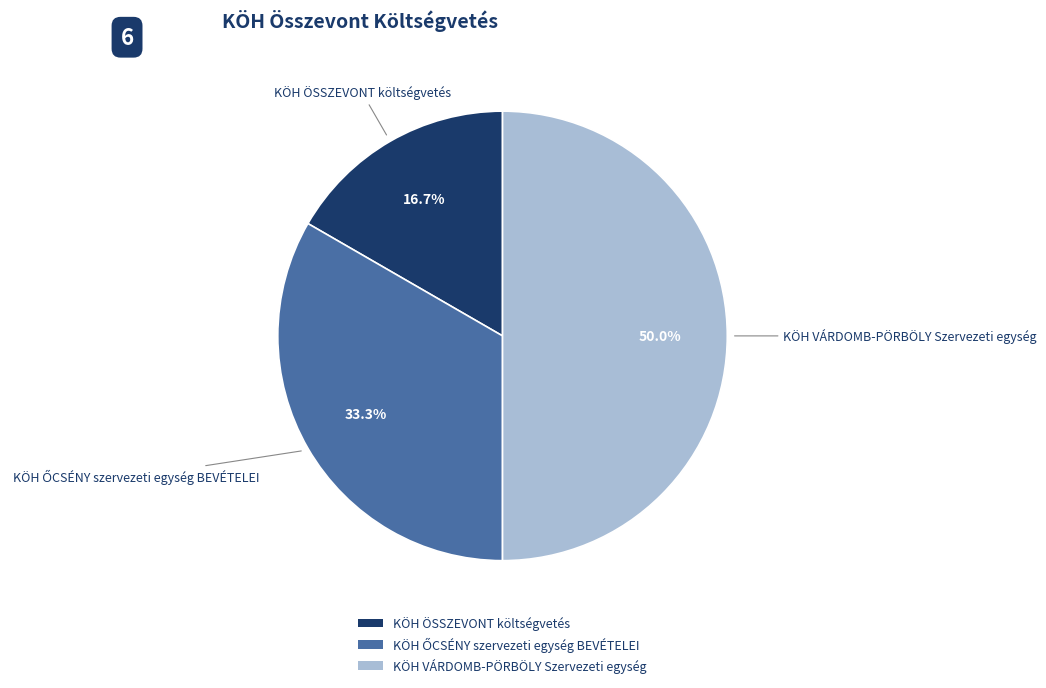

What is the total percentage of KÖH VÁRDOMB-PÖRBÖLY Szervezeti egység and KÖH ÖSSZEVONT költségvetés?

66.7%